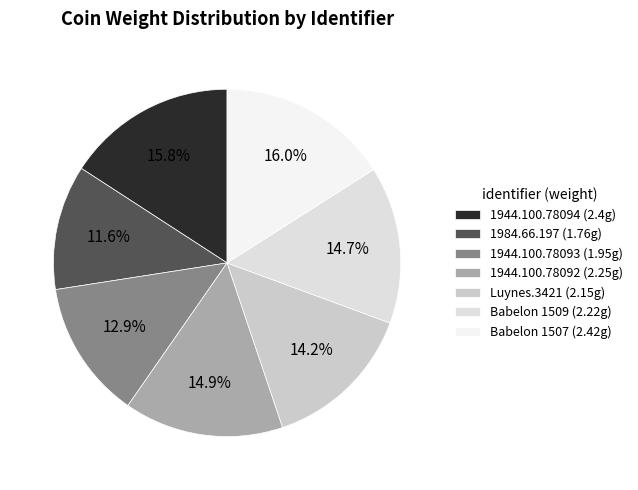

What portion of the pie excludes 1944.100.78094?

84.2%